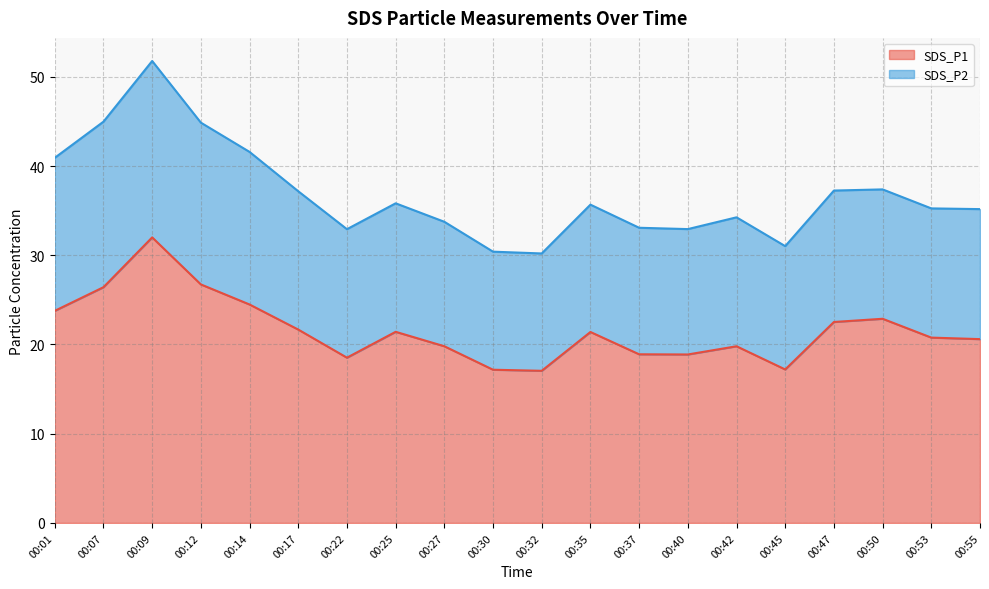

What is the smallest value displayed?

17.1